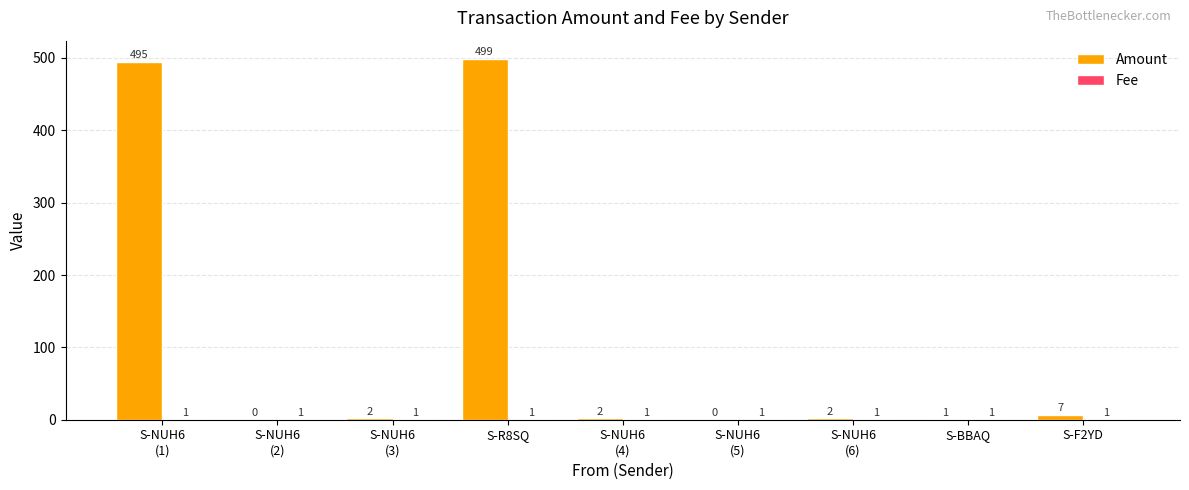

Which series has the largest total across all categories?

Amount